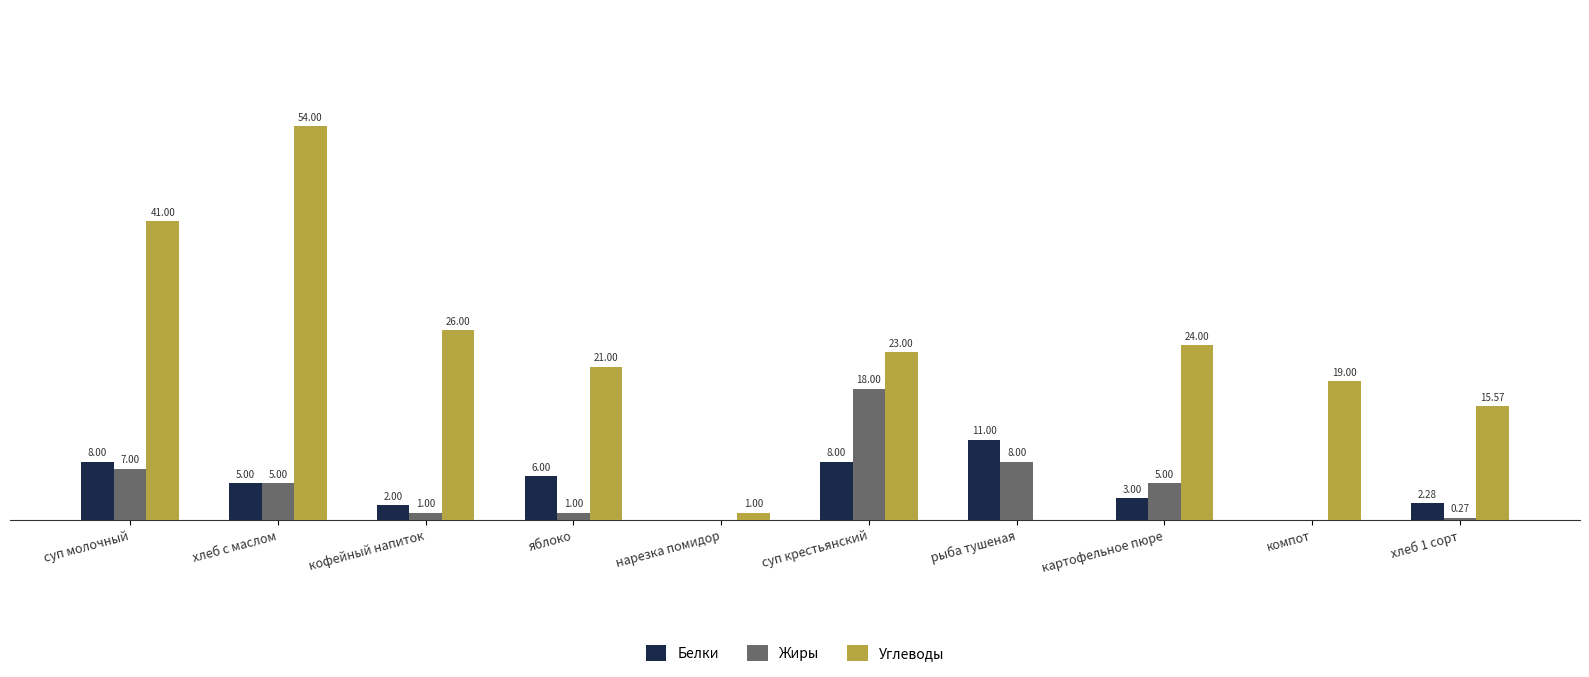

Is the value of Жиры at суп крестьянский greater than the value of Белки at суп молочный?

Yes